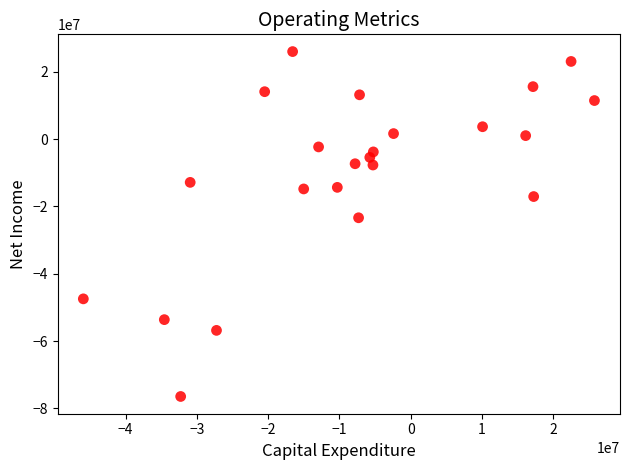

What is the range of X values (max minus min)?

71706000